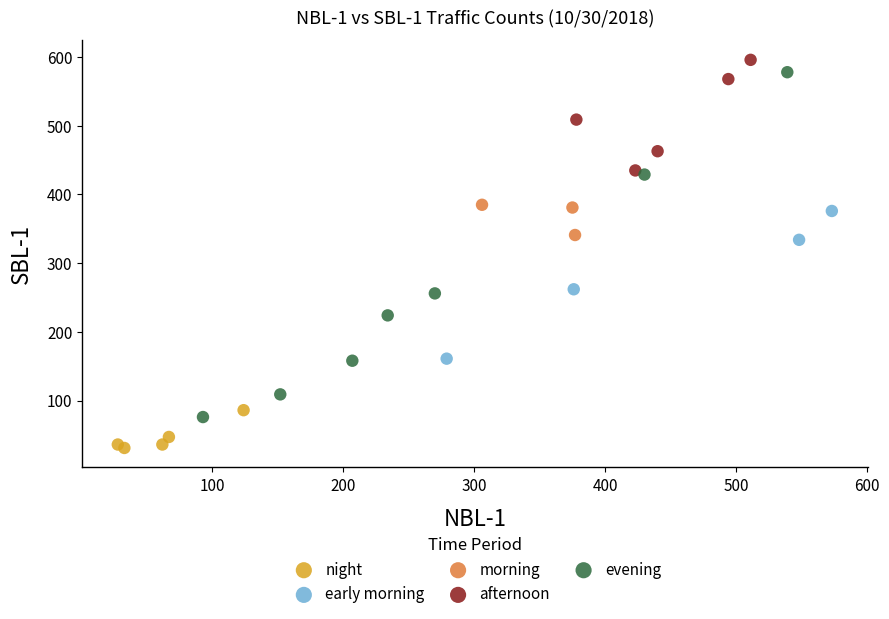

Which series has the largest Y range (max minus min)?

evening